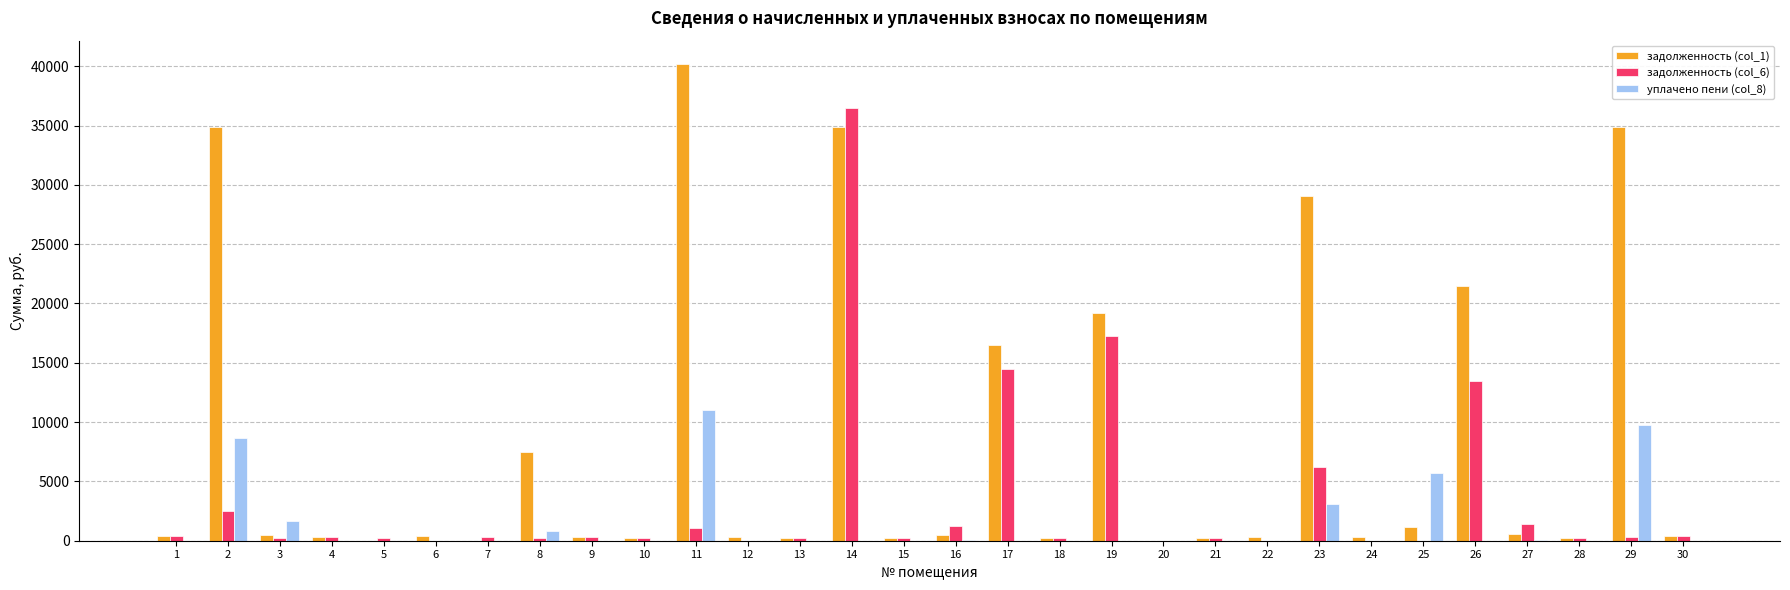

Where is уплачено пени (col_8) nearest to the value 5489?

25